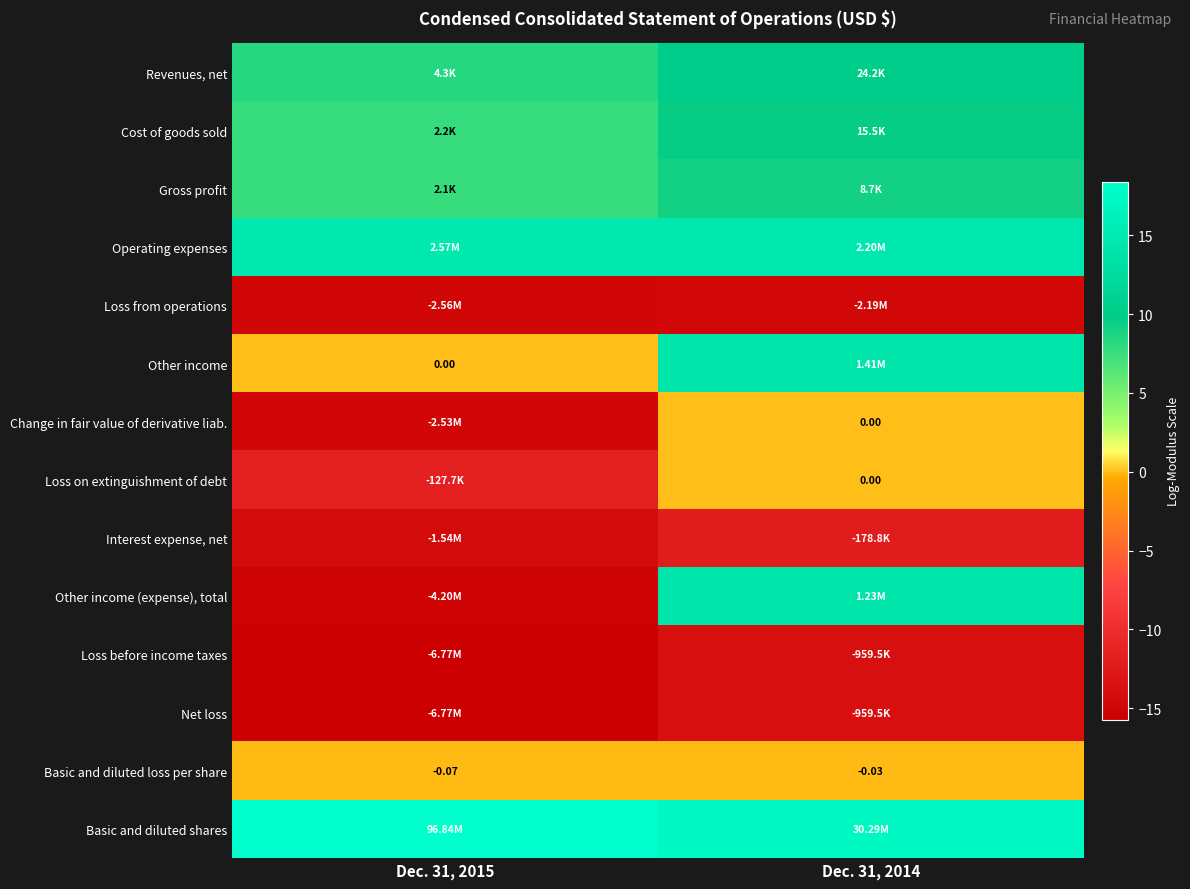

List the series in order of their peak value, highest first.

Basic and diluted shares, Operating expenses, Other income, Other income (expense), total, Revenues, net, Cost of goods sold, Gross profit, Change in fair value of derivative liab., Loss on extinguishment of debt, Basic and diluted loss per share, Interest expense, net, Loss before income taxes, Net loss, Loss from operations